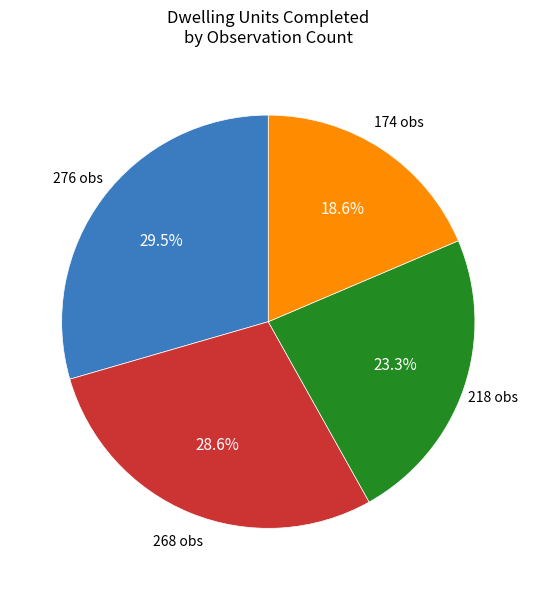

How many slices are in this pie chart?

4